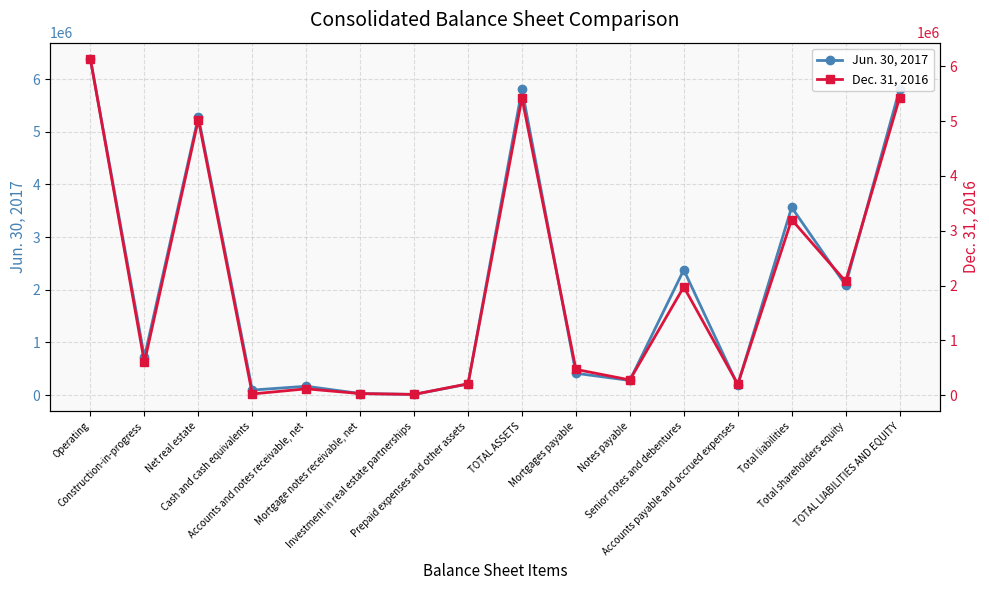

Reading left to right, what are all the values shown in this chart?

Jun. 30, 2017: Operating=6371714	Construction-in-progress=719713	Net real estate=5283101	Cash and cash equivalents=96326	Accounts and notes receivable, net=168996	Mortgage notes receivable, net=30429	Investment in real estate partnerships=13973	Prepaid expenses and other assets=210678	TOTAL ASSETS=5803503	Mortgages payable=414891	Notes payable=279316	Senior notes and debentures=2377208	Accounts payable and accrued expenses=190459	Total liabilities=3564781	Total shareholders equity=2086677	TOTAL LIABILITIES AND EQUITY=5803503
Dec. 31, 2016: Operating=6125957	Construction-in-progress=599260	Net real estate=5029839	Cash and cash equivalents=23368	Accounts and notes receivable, net=116749	Mortgage notes receivable, net=29904	Investment in real estate partnerships=14864	Prepaid expenses and other assets=208555	TOTAL ASSETS=5423279	Mortgages payable=471117	Notes payable=279151	Senior notes and debentures=1976594	Accounts payable and accrued expenses=201756	Total liabilities=3203750	Total shareholders equity=2075835	TOTAL LIABILITIES AND EQUITY=5423279